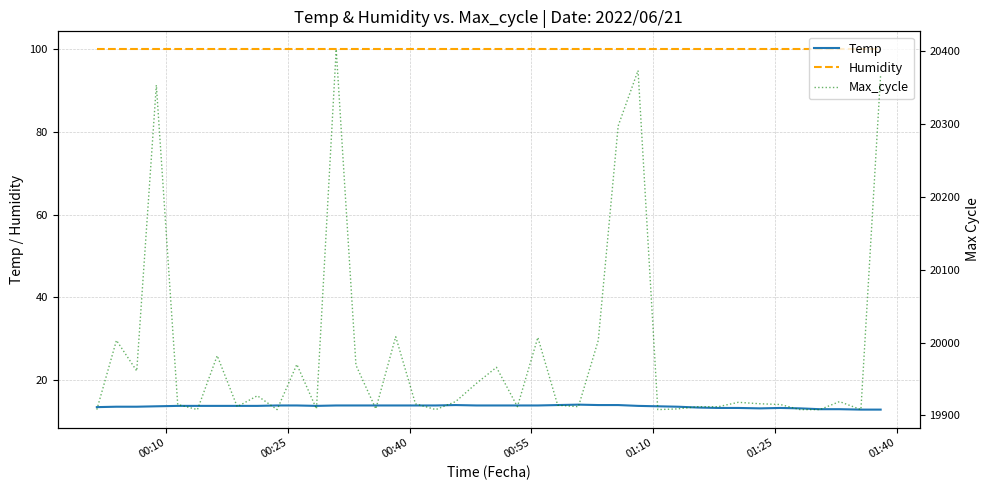

True or false: Temp and Humidity cross at least once.

False